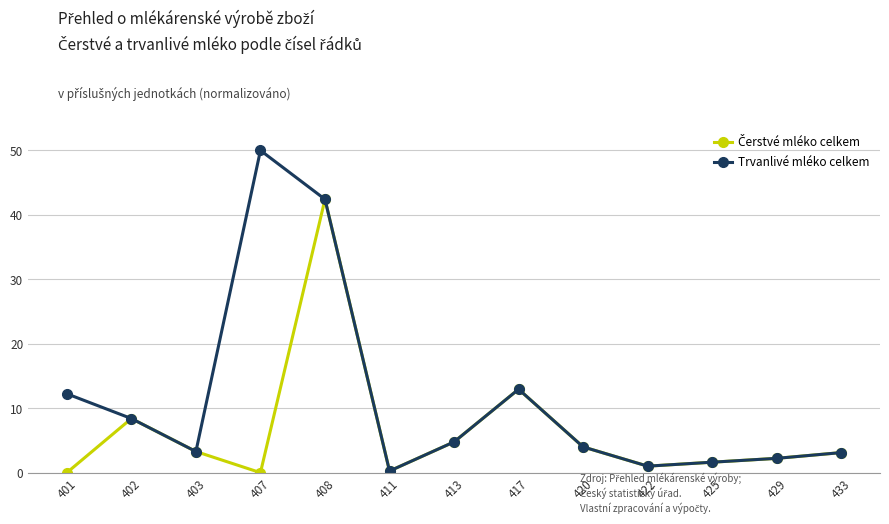

The Trvanlivé mléko celkem series shows 33.2 at 407. True or false?

False